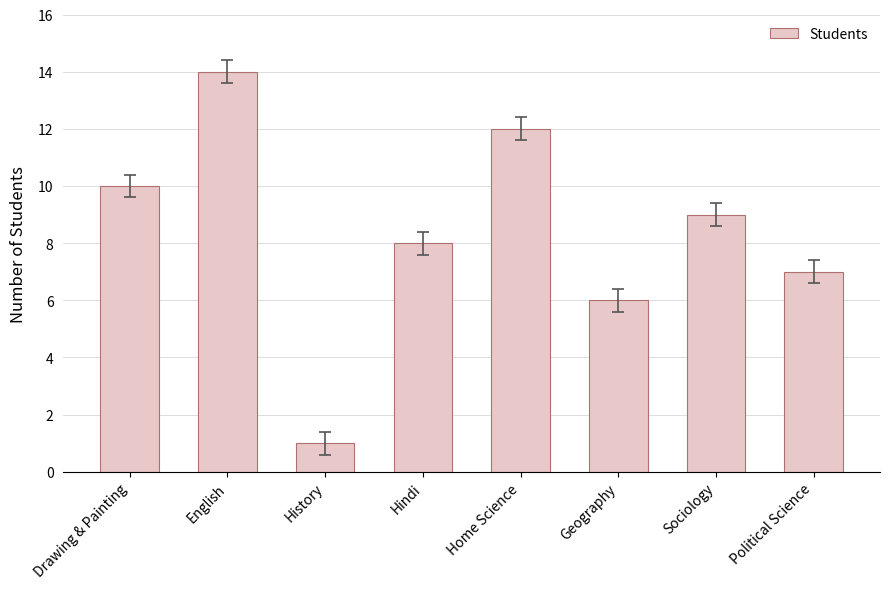

What is the smallest value displayed?

1